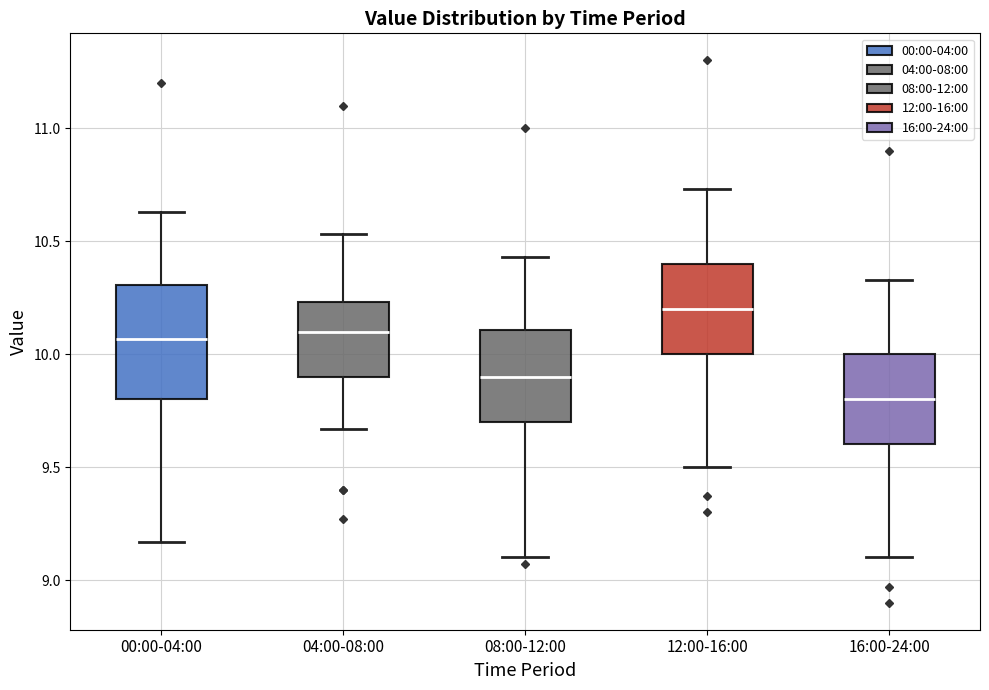

Where does the lower whisker of the box for 08:00-12:00 end on the y-axis? The values are not printed on the chart, so give them approximately, as read against the axis.

9.10